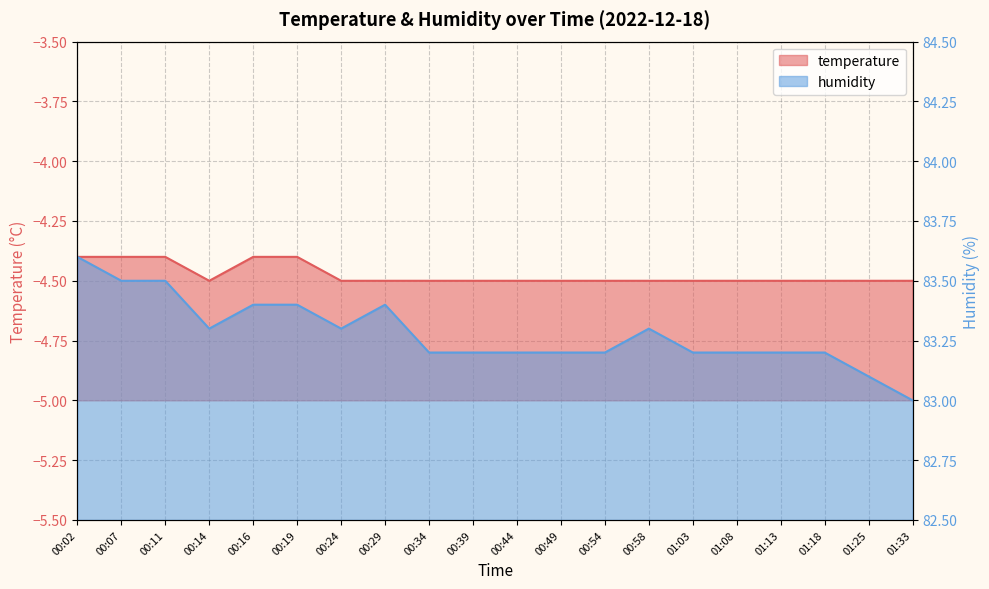

What is the sum of all temperature values?

-89.5